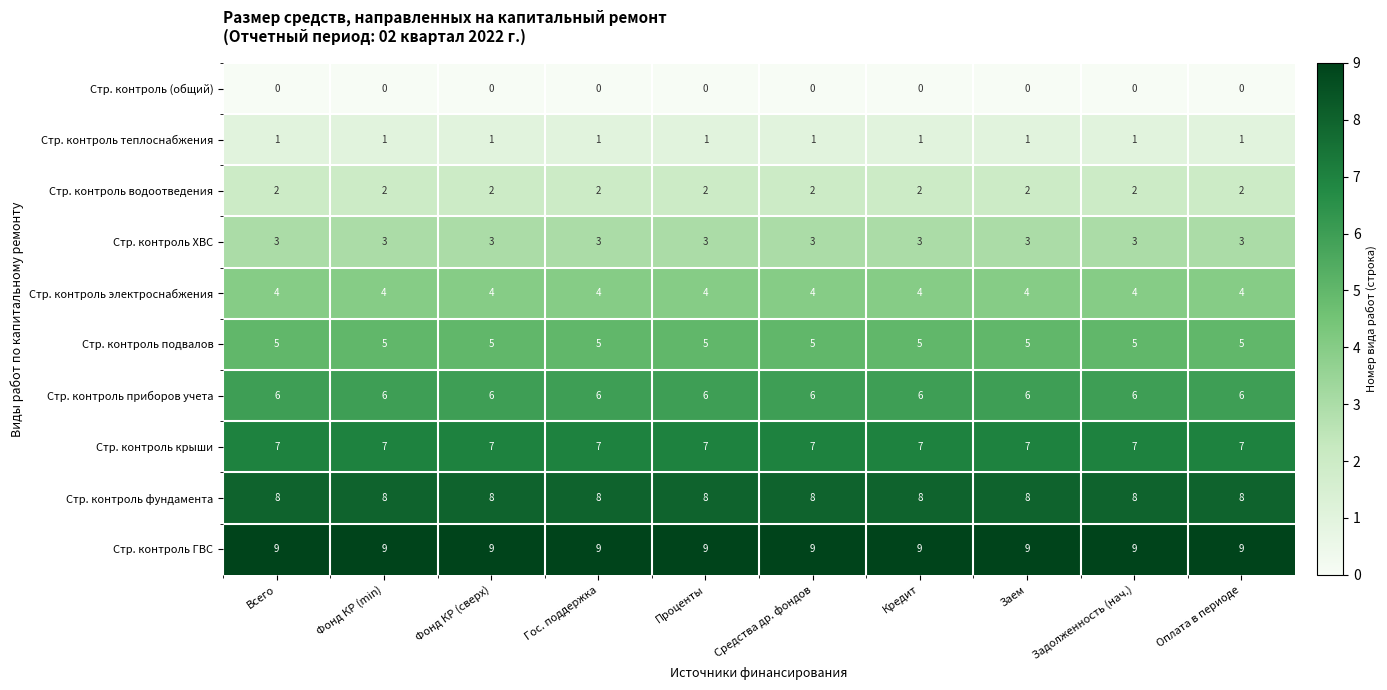

What is the sum of the Стр. контроль фундамента values at Проценты and Гос. поддержка?

16